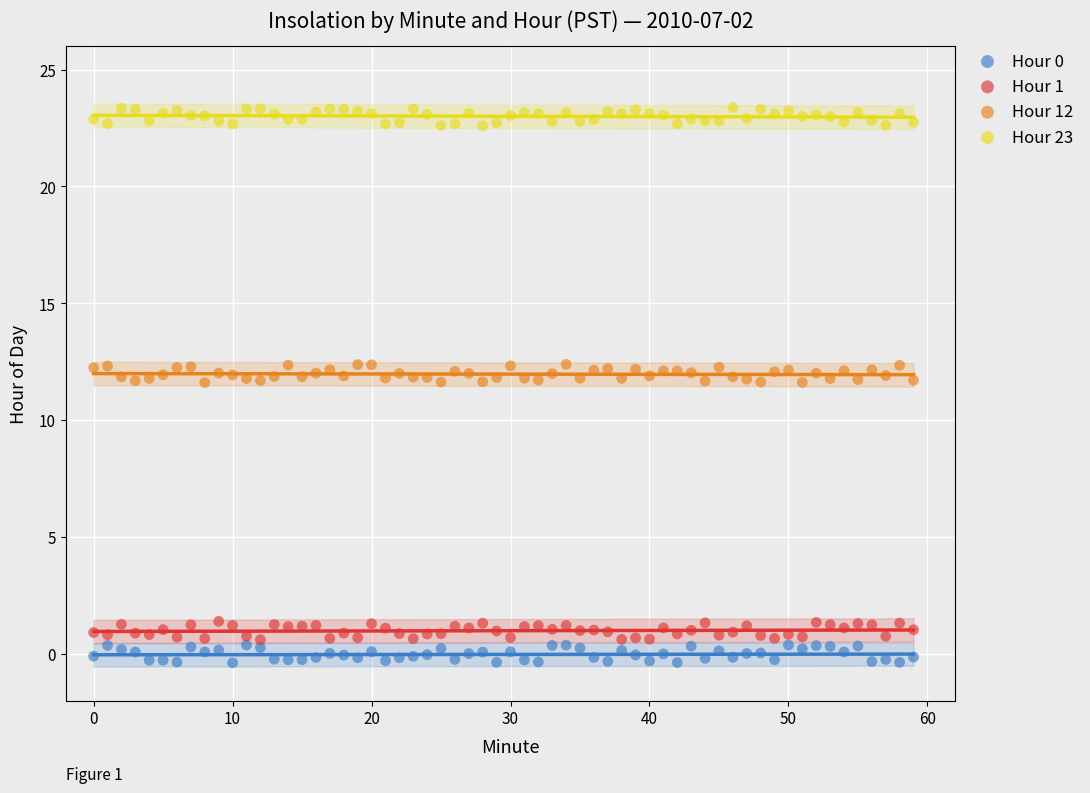

Across all data points, what is the range of Y values (max minus min)?

23.8